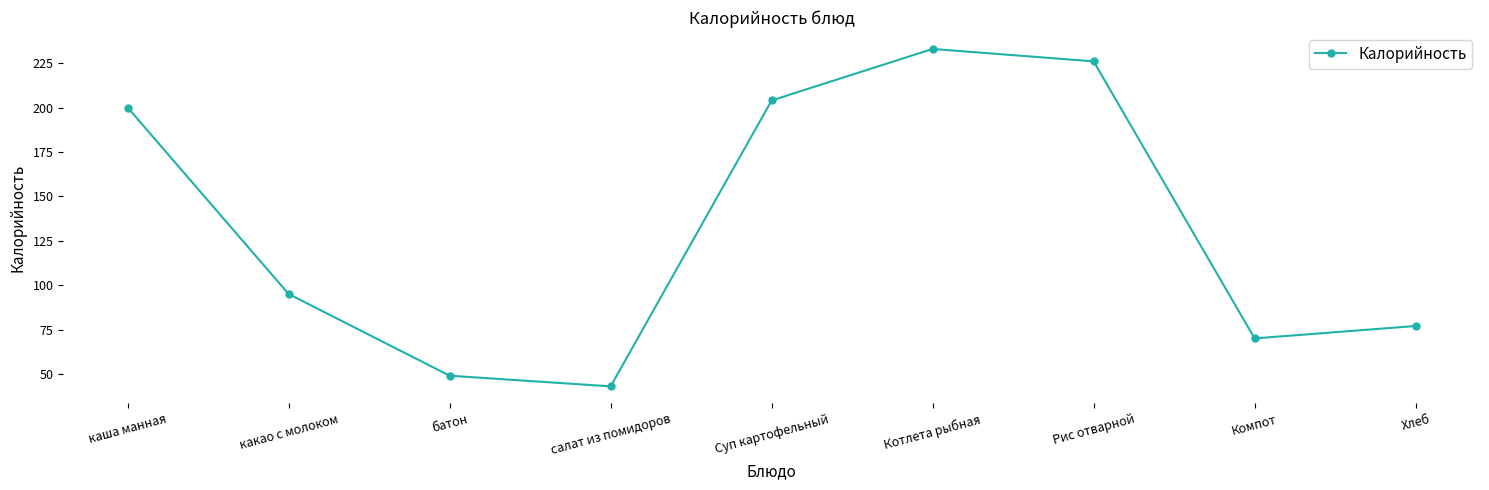

How many points are higher than both their immediate neighbors (excluding endpoints)?

1